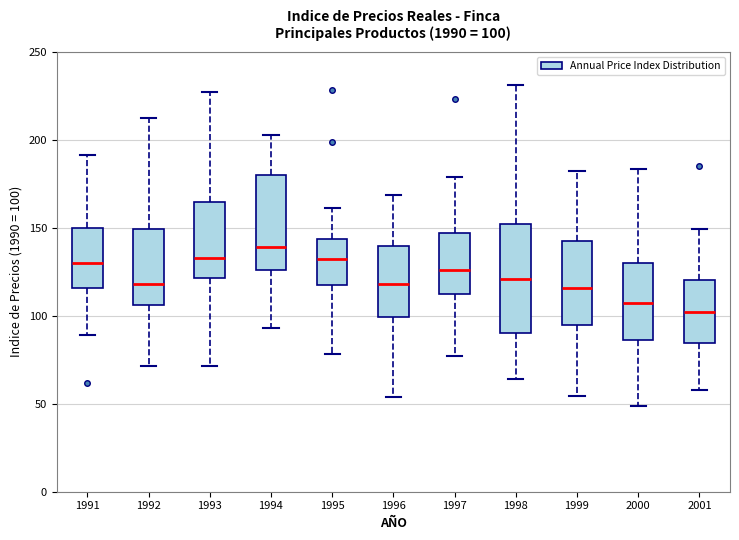

Which box has the highest median line?

1994